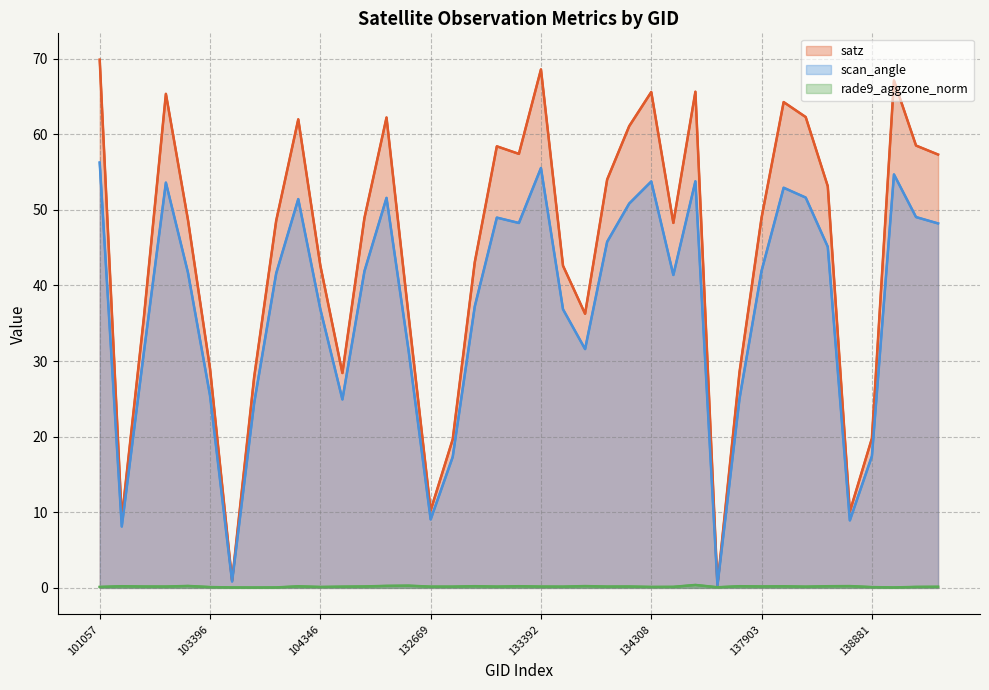

Which category has the lowest value across all series?

138881